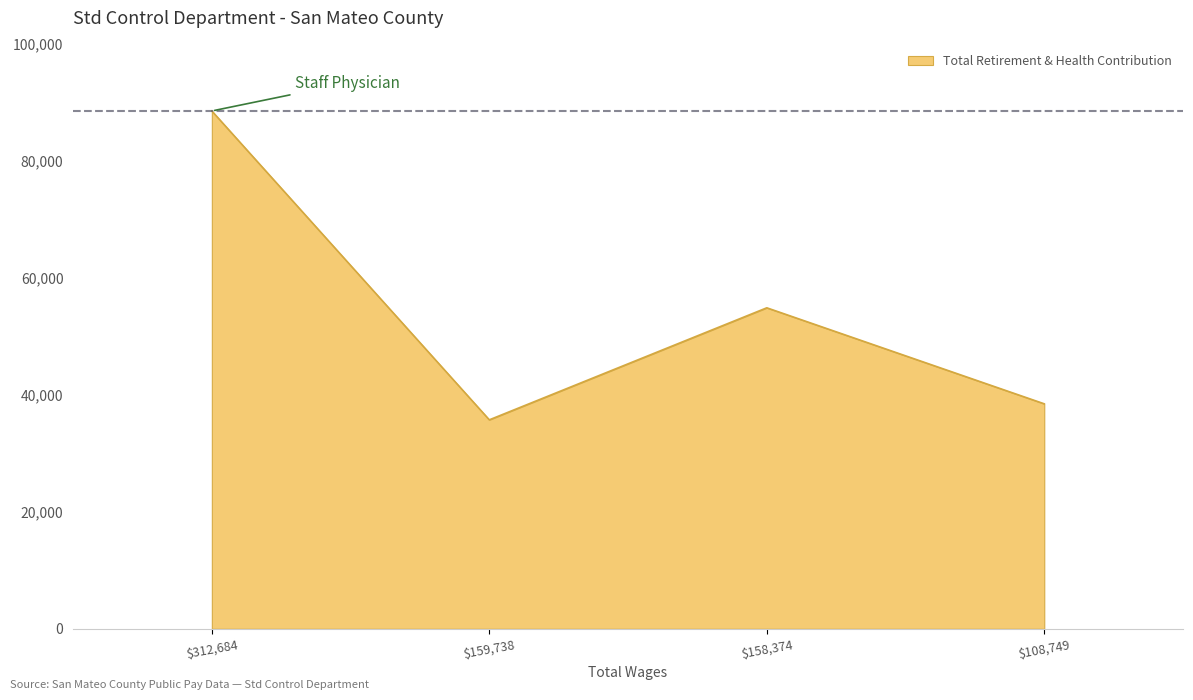

Reading right to left, extract all data points from this chart.

38435	54837	35699	88465